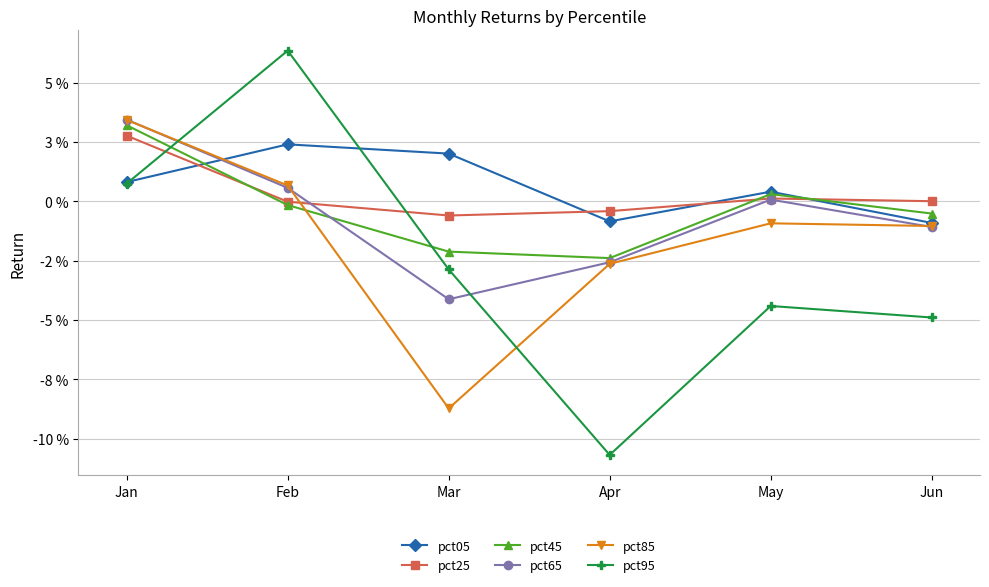

Where is pct05 nearest to the value 0?

May